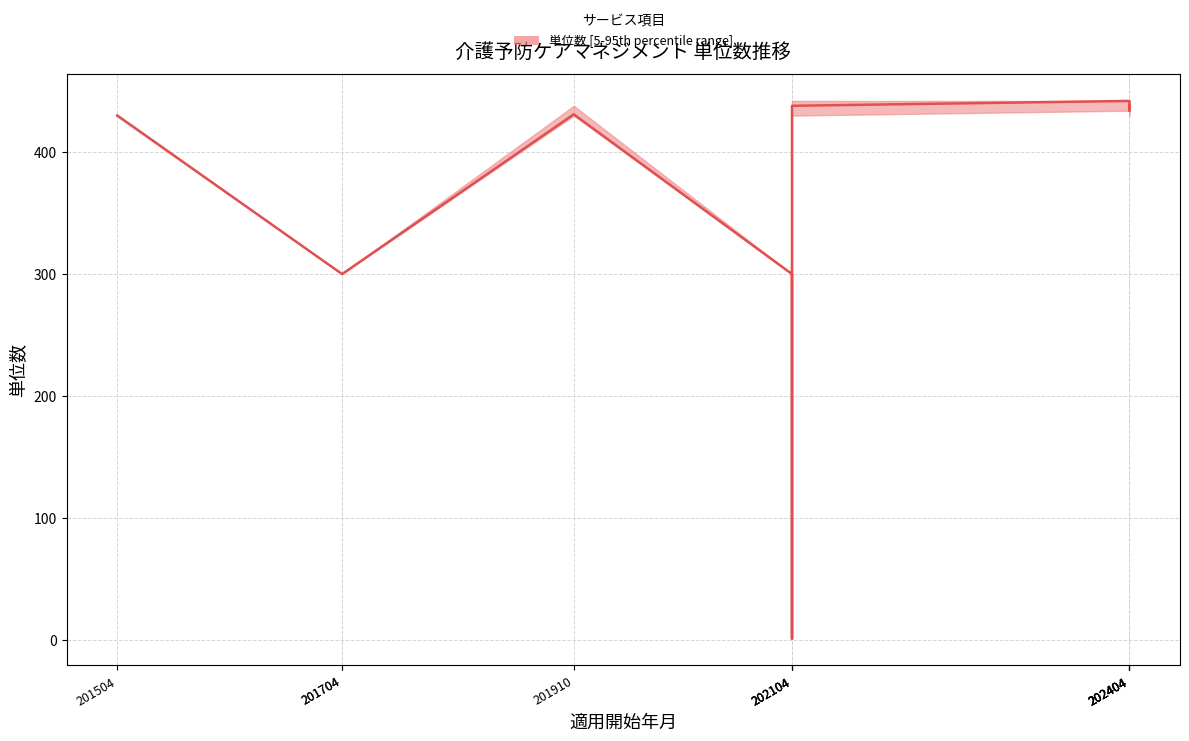

Does the chart display data point markers on the line(s)?

No